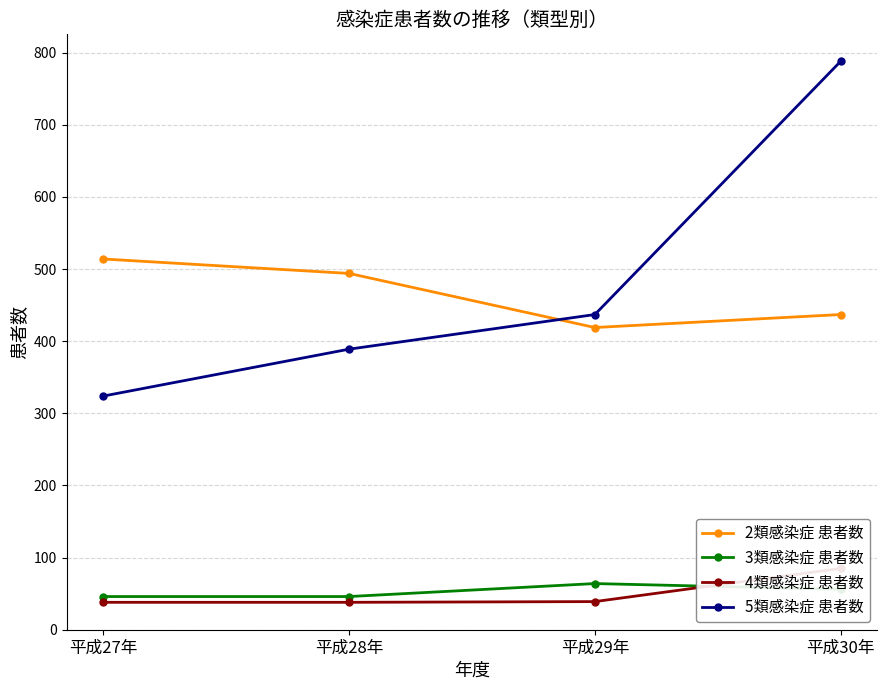

What value does the 2類感染症 患者数 series have at 平成29年?

419